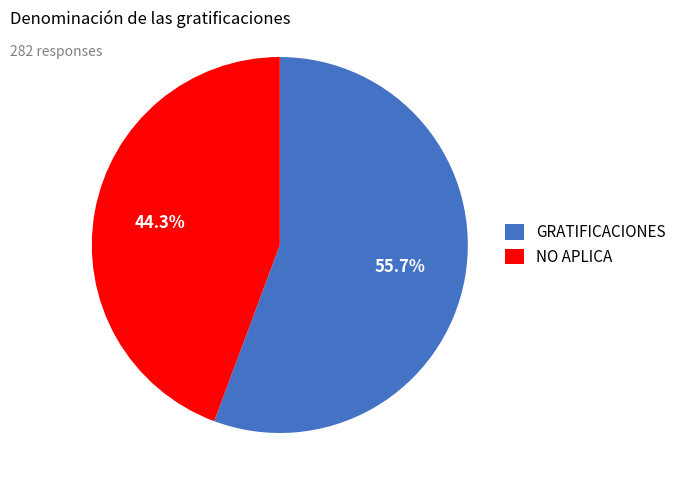

What is the ratio of the value at GRATIFICACIONES to the value at NO APLICA?

1.3